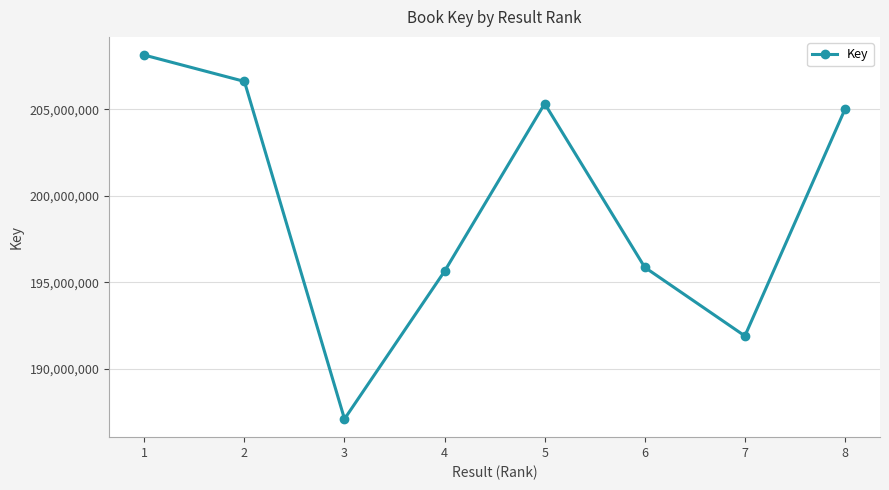

What is the ratio of the value at 6 to the value at 3?

1.0